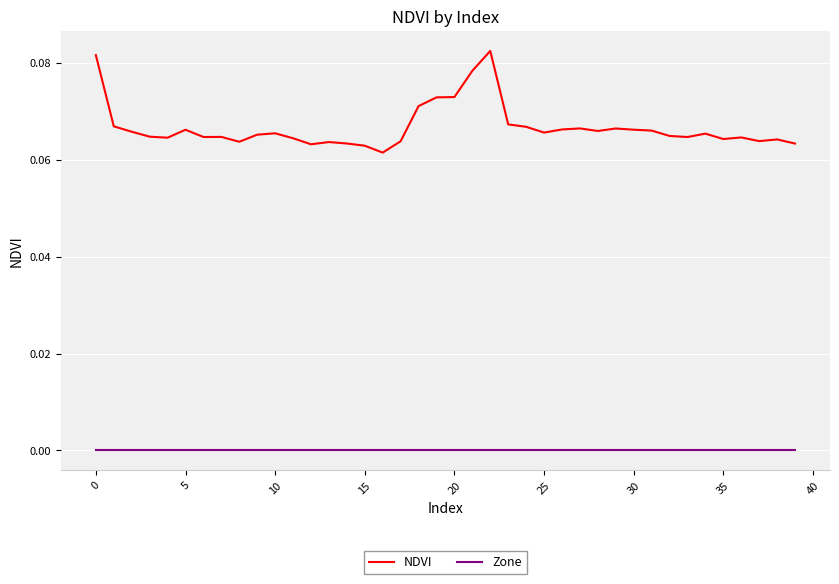

List the series in order of their overall mean, lowest first.

Zone, NDVI